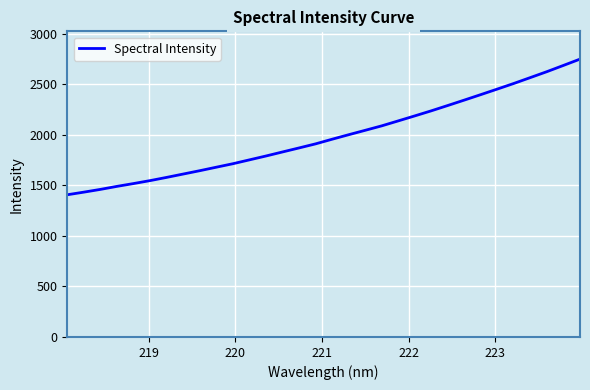

What is the smallest value displayed?

1407.2